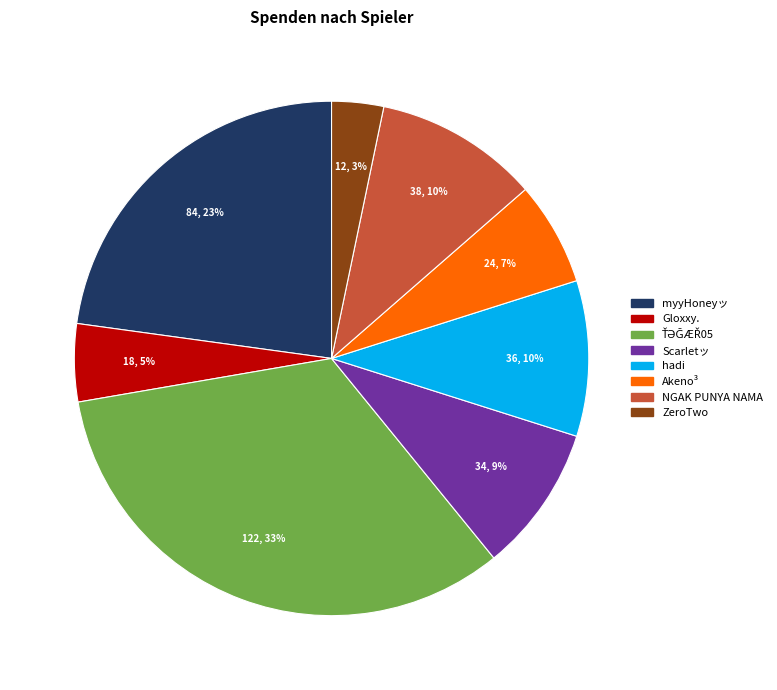

To the nearest percent, what is the difference between the largest and smallest slice percentages?

30%